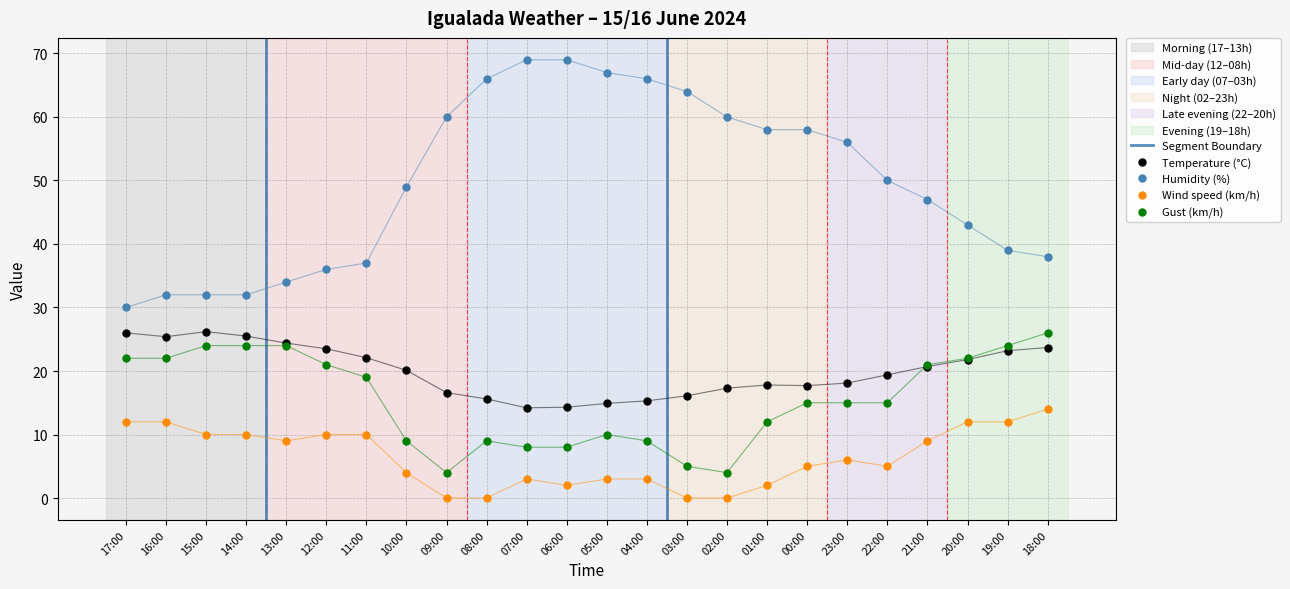

What is the difference between the second highest and second lowest values in the Wind speed (km/h) series?

12.0